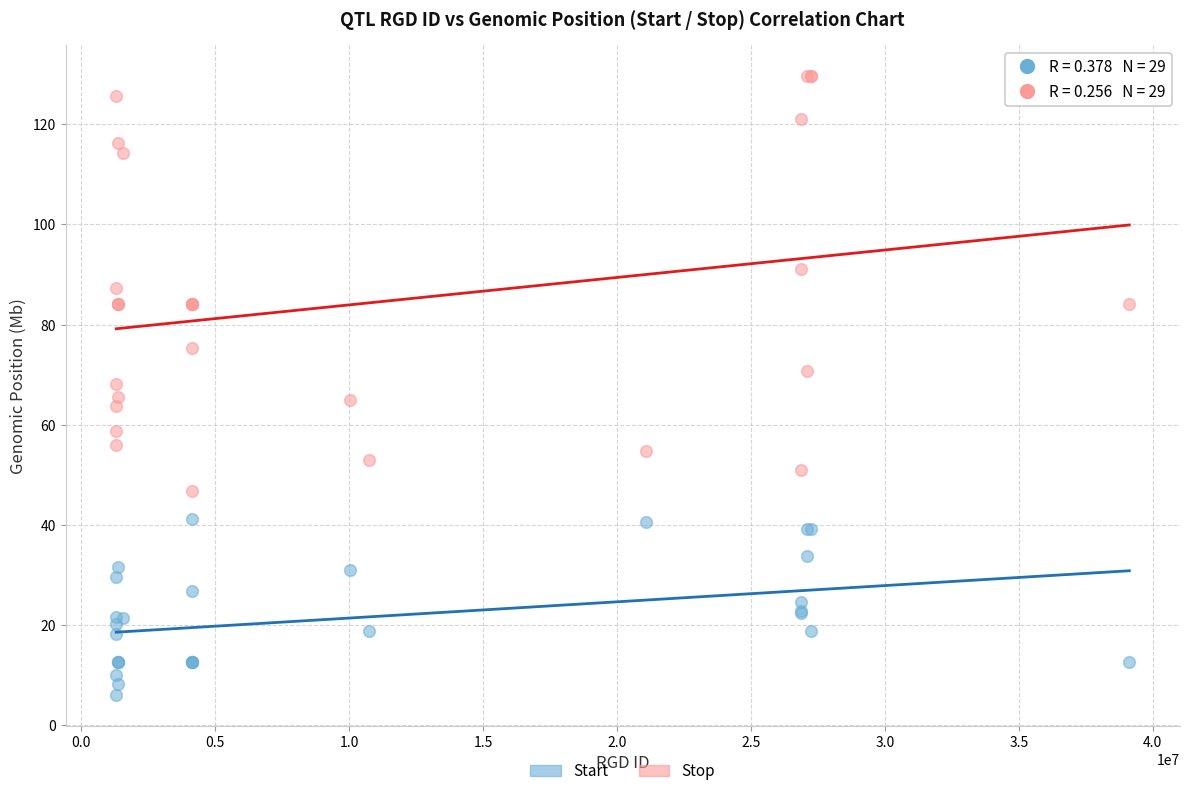

Which series has the widest spread of Y values?

Stop